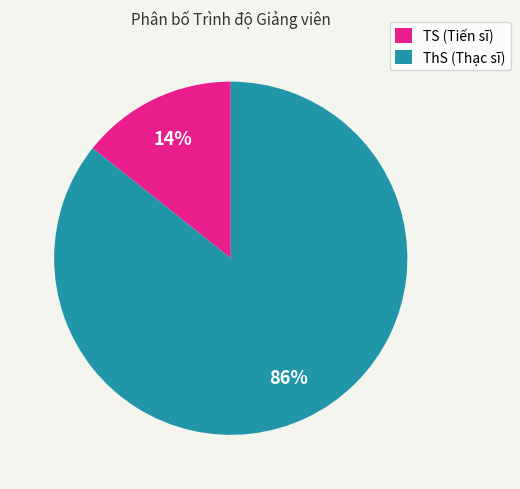

Which slice is the smallest?

TS (Tiến sĩ)